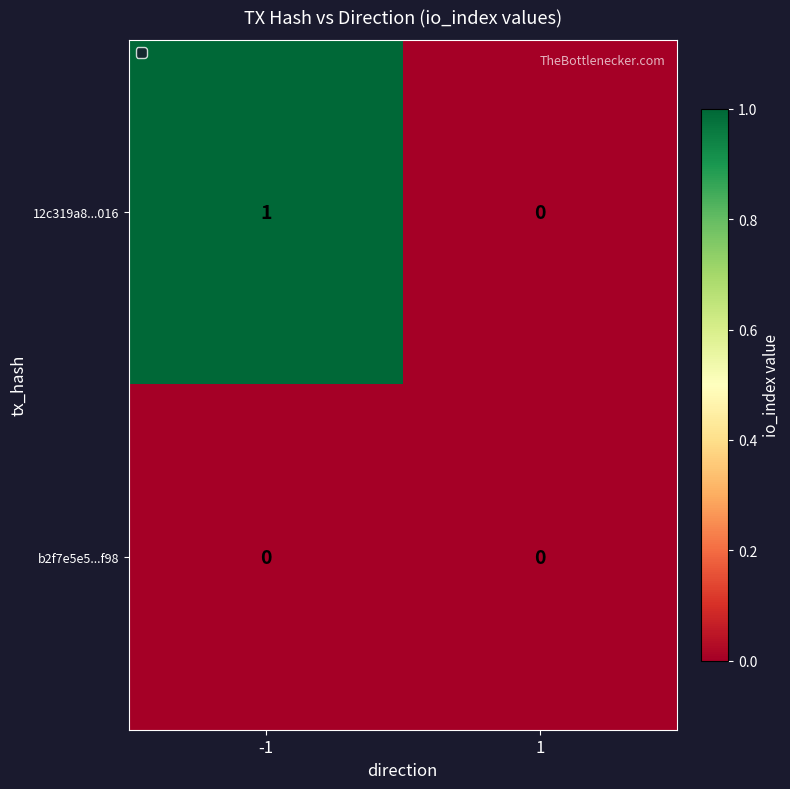

How many data points does each series have?

2